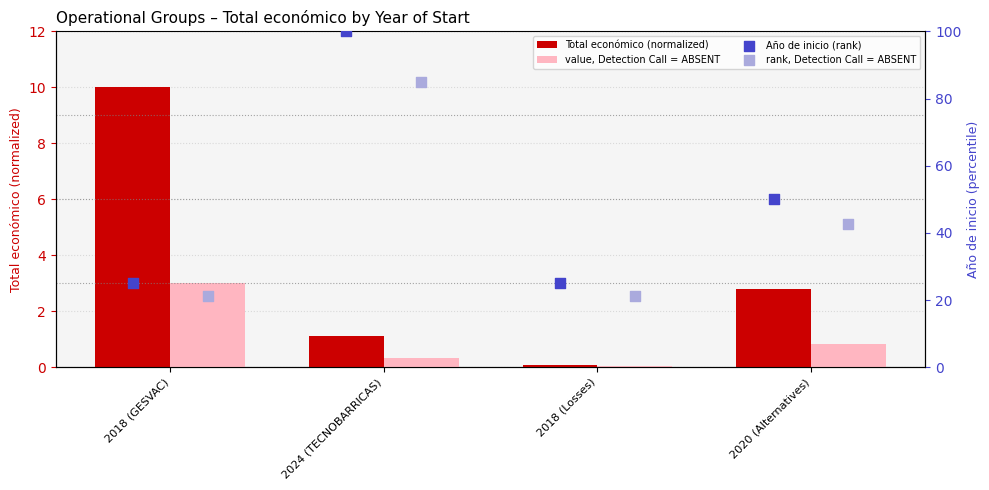

Which series reaches the minimum Y coordinate?

value, Detection Call = ABSENT